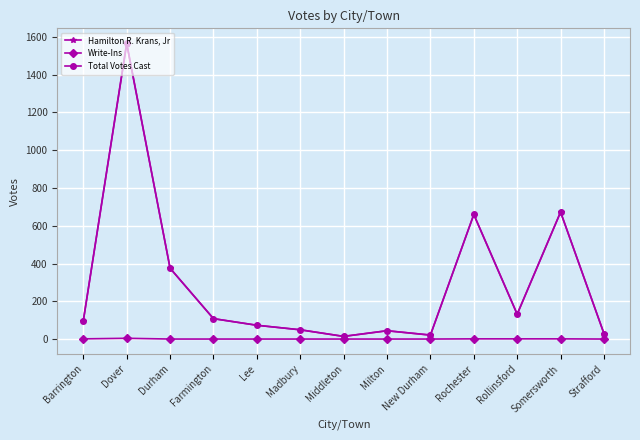

Which series has the largest range (max minus min)?

Total Votes Cast